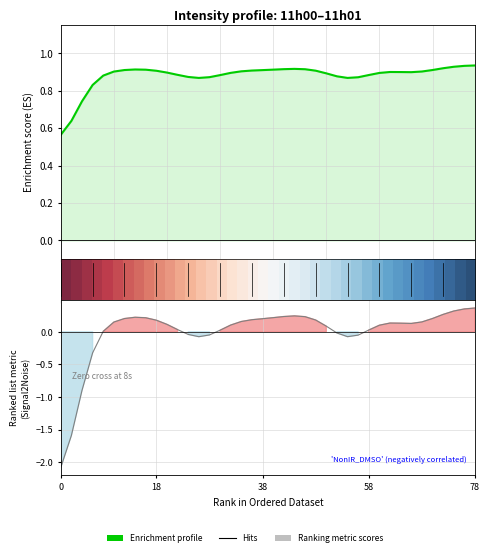

True or false: Enrichment profile has more than 2 interior local peaks.

True